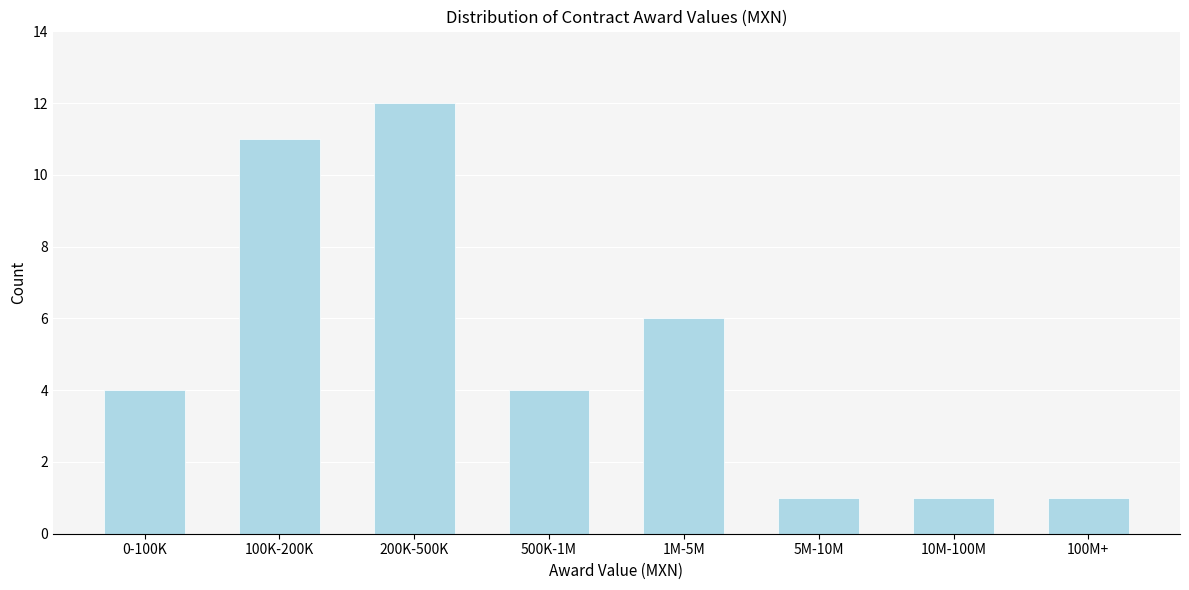

Reading left to right, transcribe all the data shown in this chart.

4	11	12	4	6	1	1	1